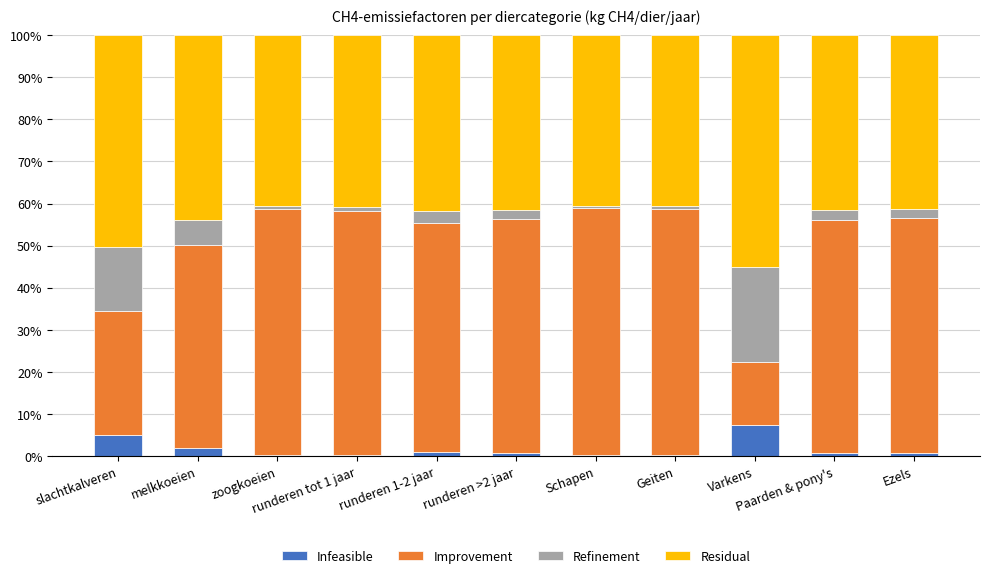

What is the maximum value for Infeasible?

7.5